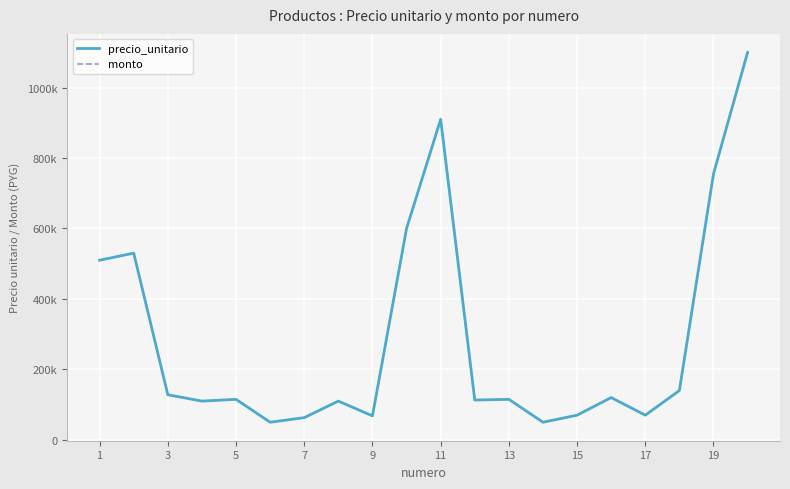

Is this an area chart (filled region under the line)?

No